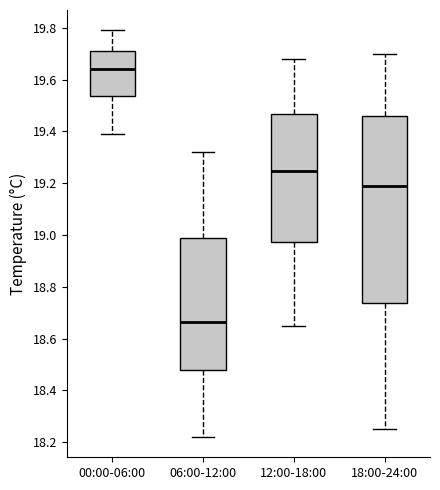

Where is the lower edge of the box for 06:00-12:00 on the y-axis? The values are not printed on the chart, so give them approximately, as read against the axis.

18.48